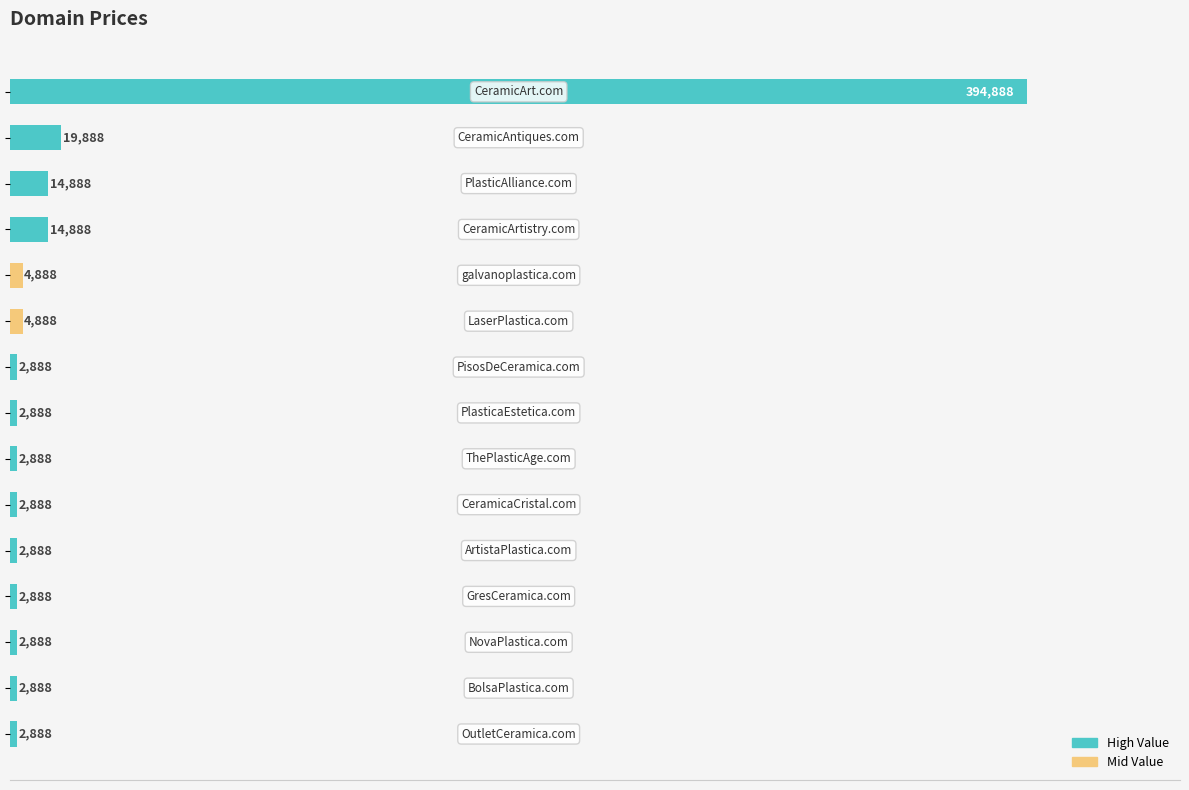

Are the bars grouped side by side (vs. stacked)?

No